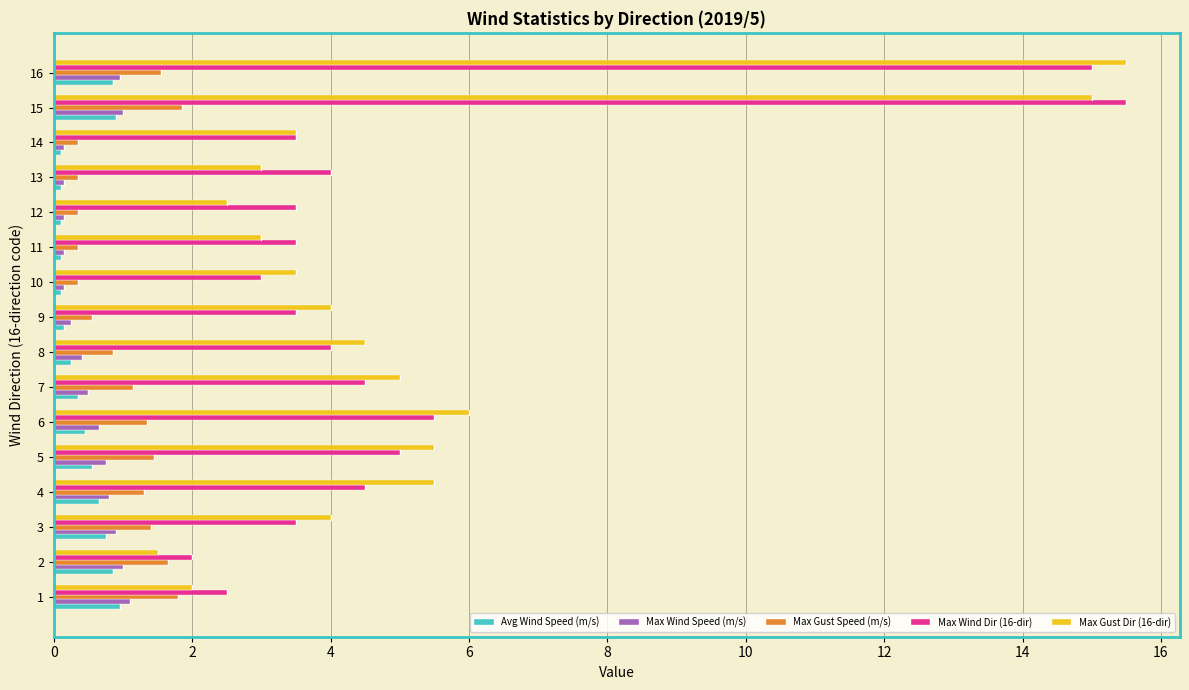

What is the maximum value shown in the chart?

15.5